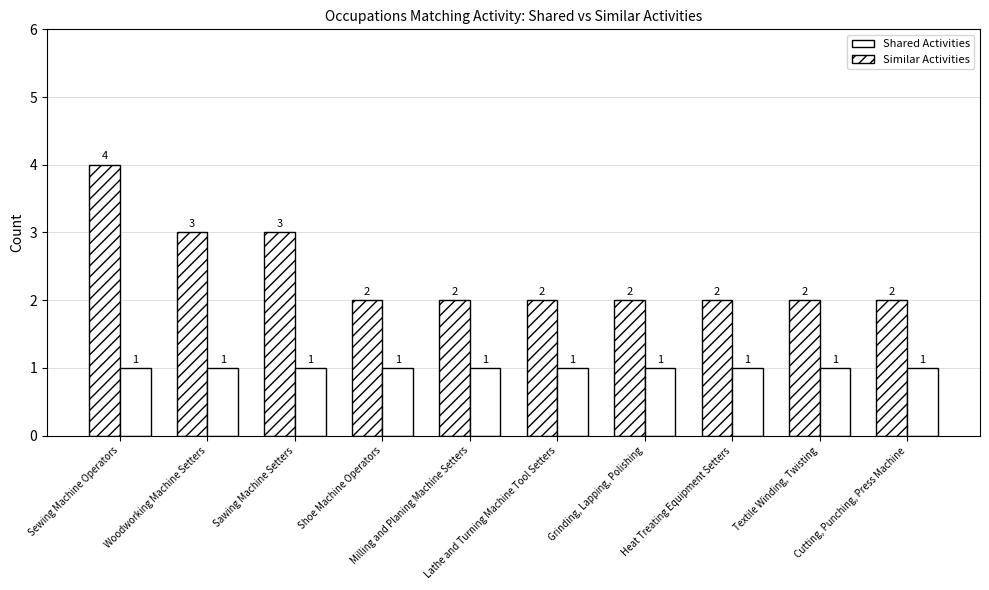

Which series has the widest spread of values?

Similar Activities